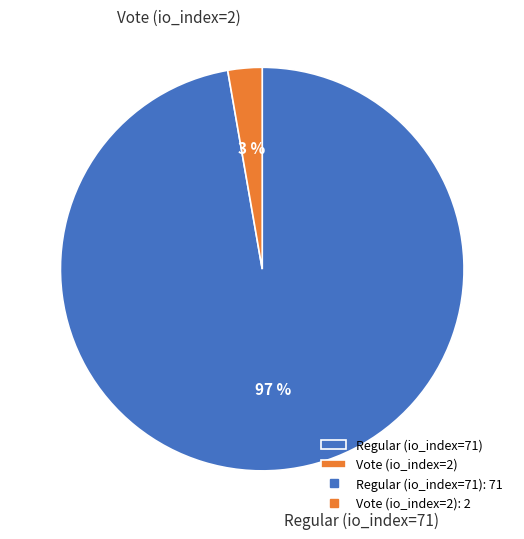

To the nearest percent, what is the combined percentage of Vote (io_index=2) and Regular (io_index=71)?

100%